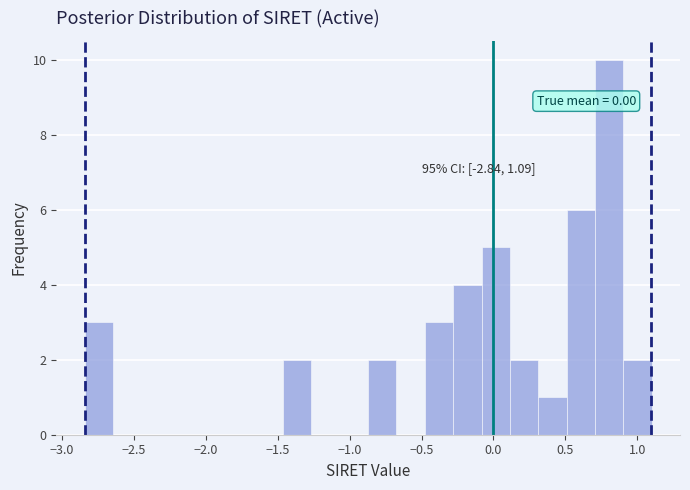

Around what value on the x-axis is the tallest bar? Give the approximate position of its centre, as read against the axis.

0.80